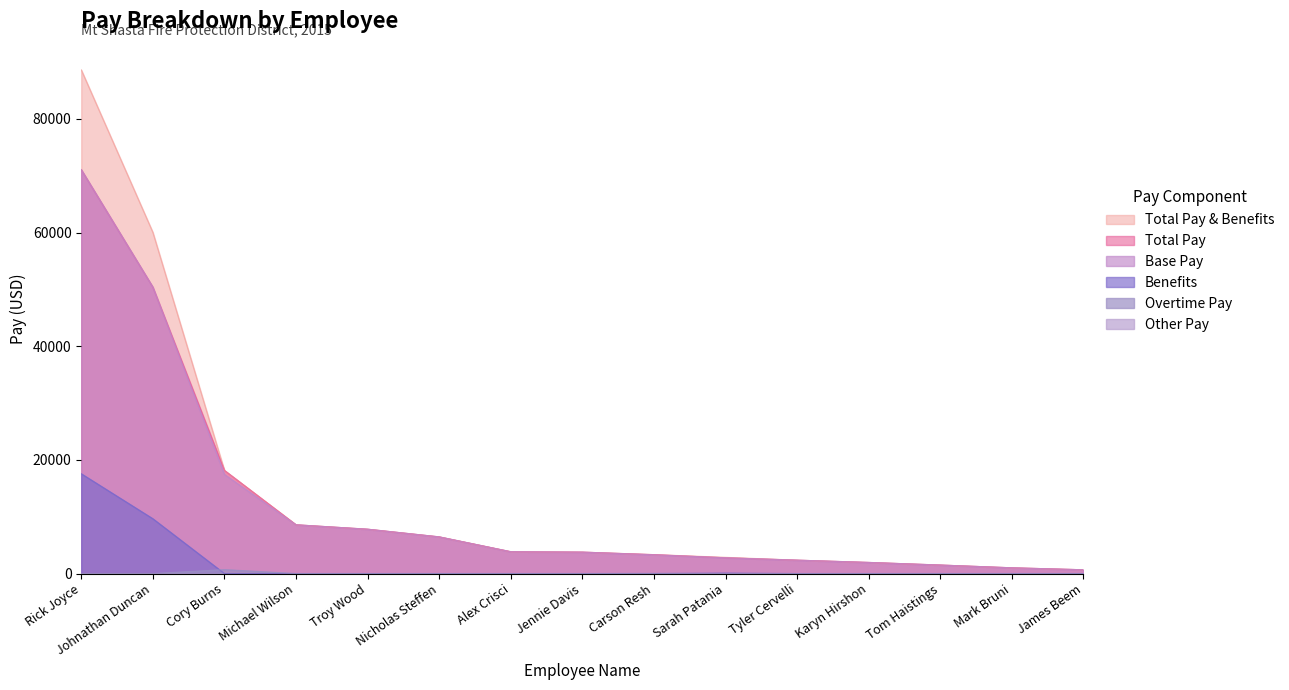

Where is the first local maximum for Overtime Pay?

Cory Burns